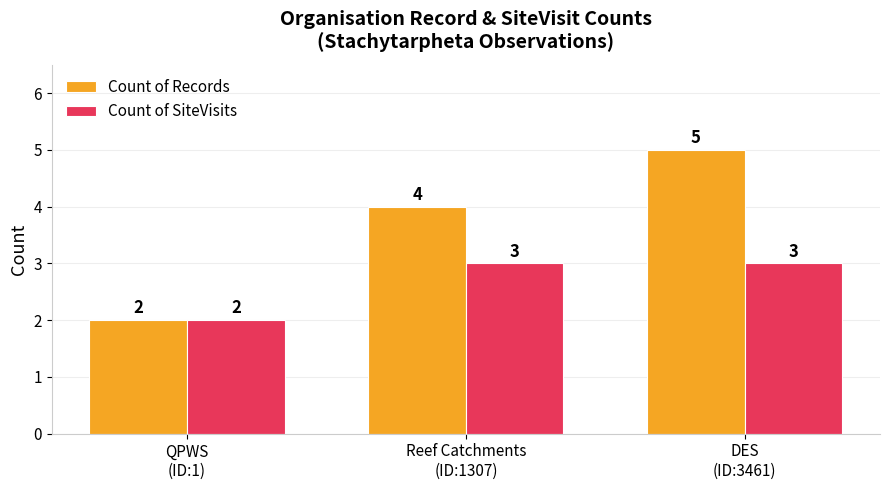

How many values in the Count of SiteVisits series are below 3?

1